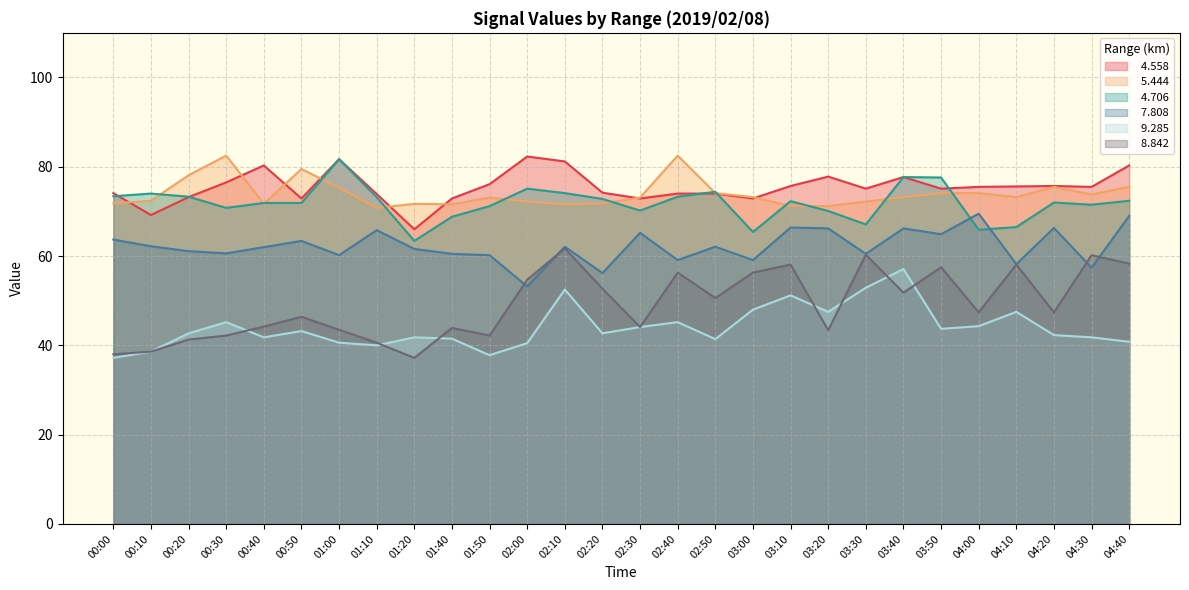

Which has a higher value, 03:00 or 03:10?

03:10